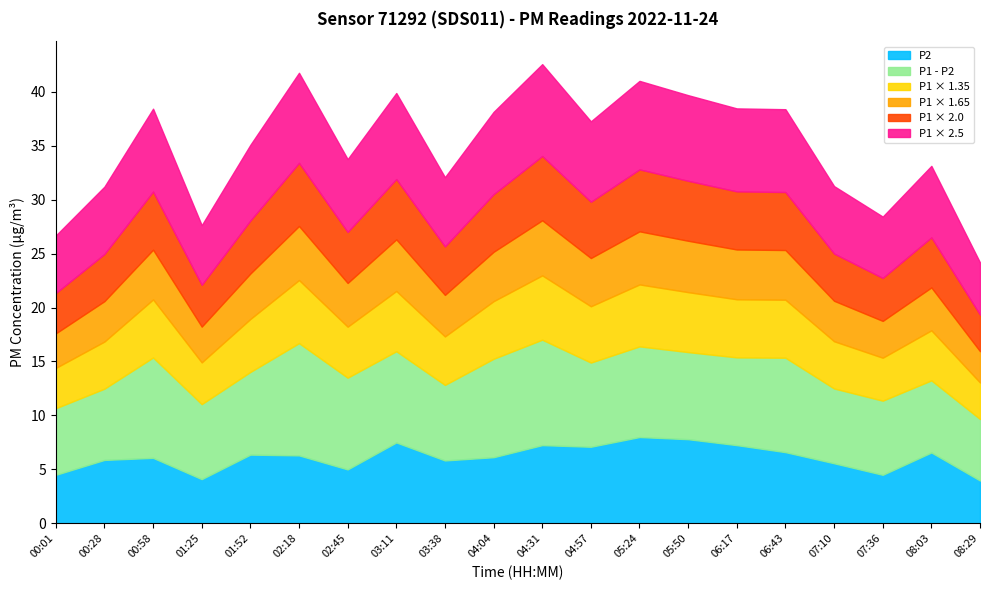

Which has a higher value, 00:01 or 01:52?

01:52